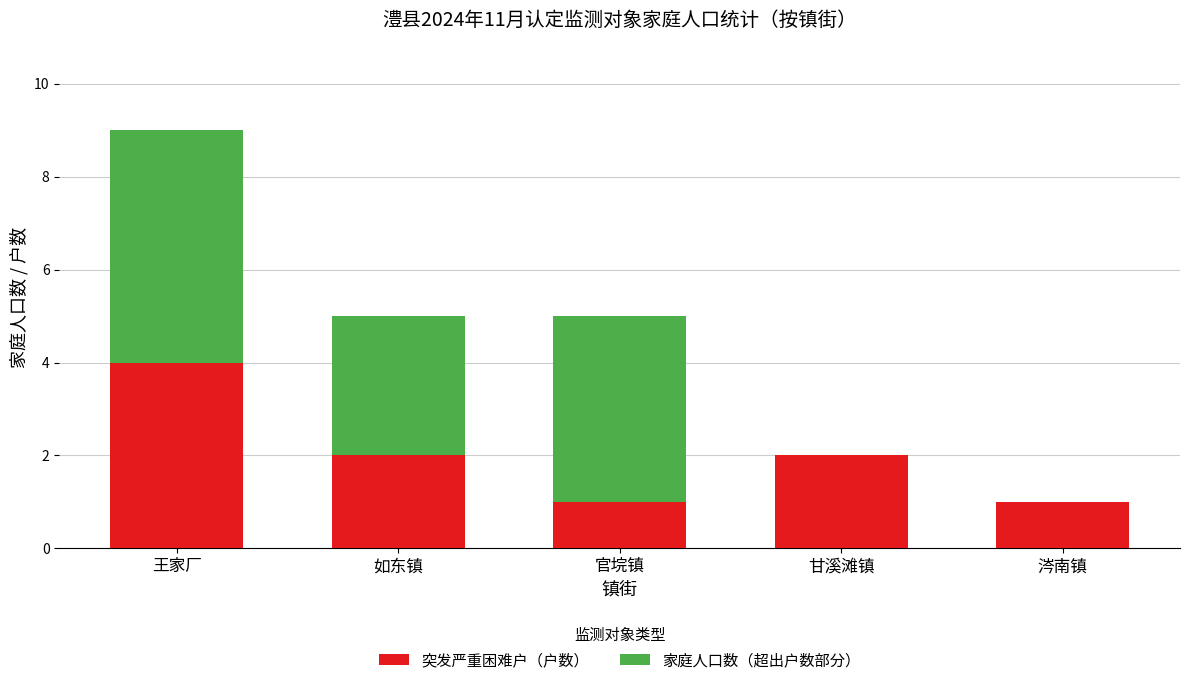

Read the 突发严重困难户（户数） value at 王家厂.

4